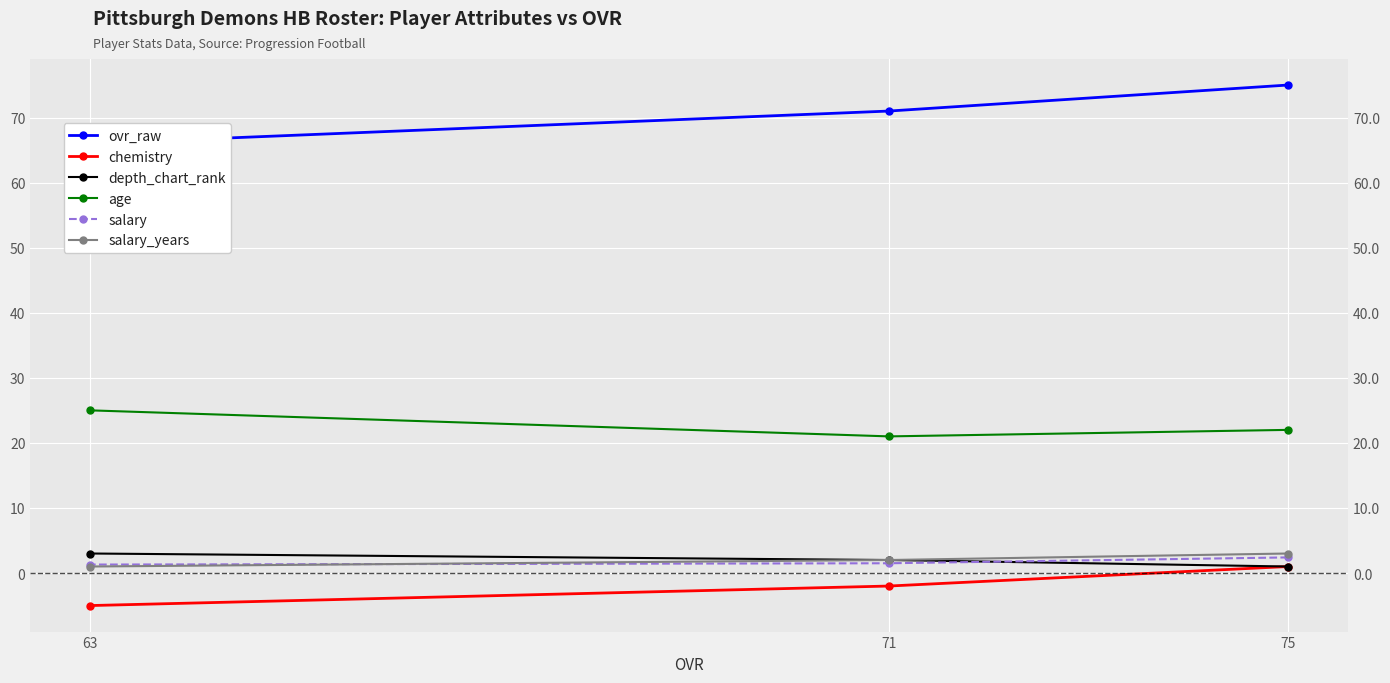

What is the difference between the salary values at 71 and 63?

0.2